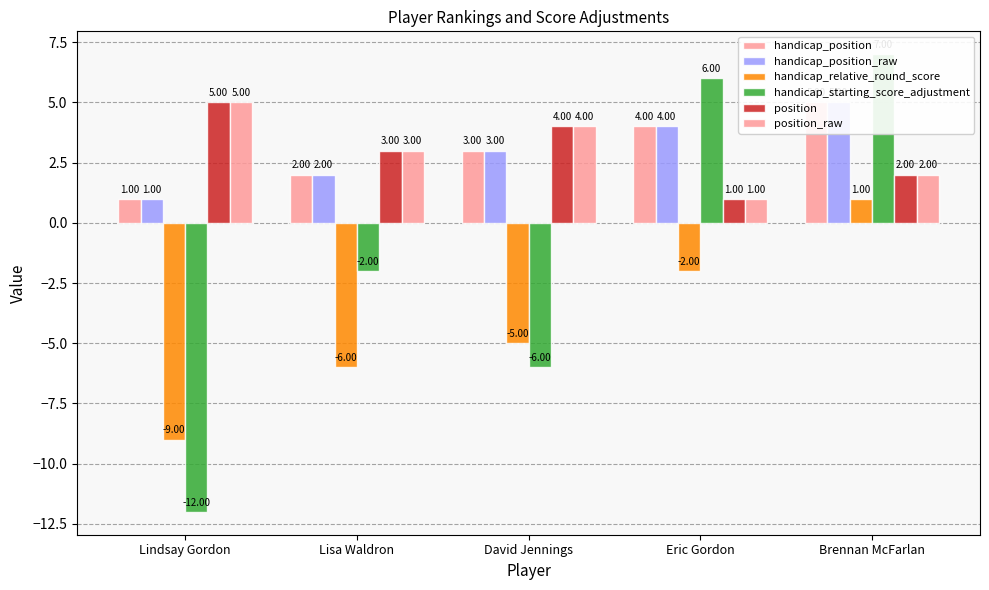

Read the handicap_position_raw value at Lisa Waldron.

2